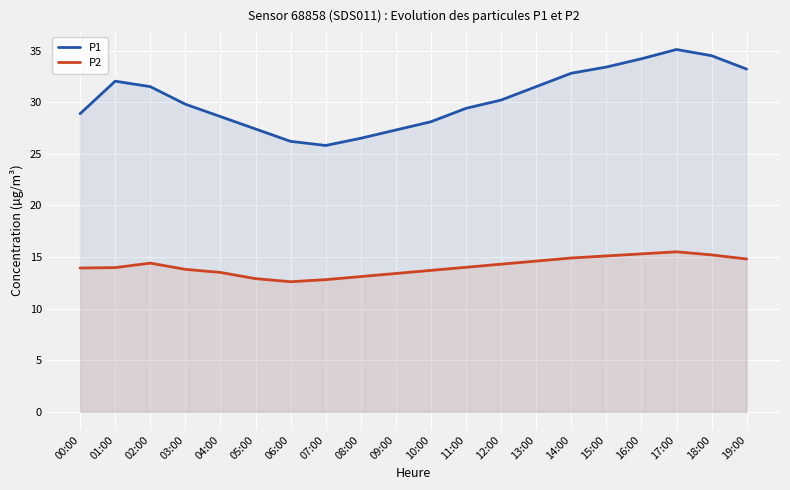

What is the average value of the P2 series?

14.1